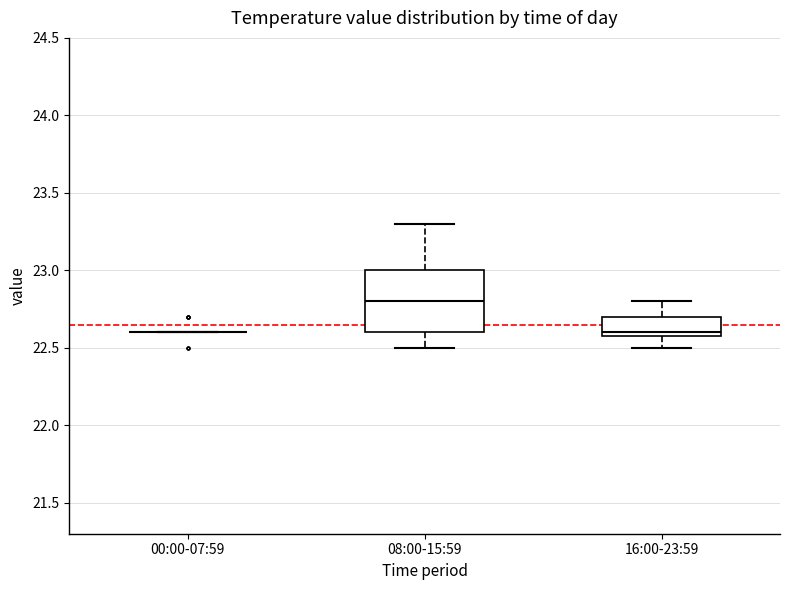

Where is the upper edge of the box for 08:00-15:59 on the y-axis? The values are not printed on the chart, so give them approximately, as read against the axis.

23.0